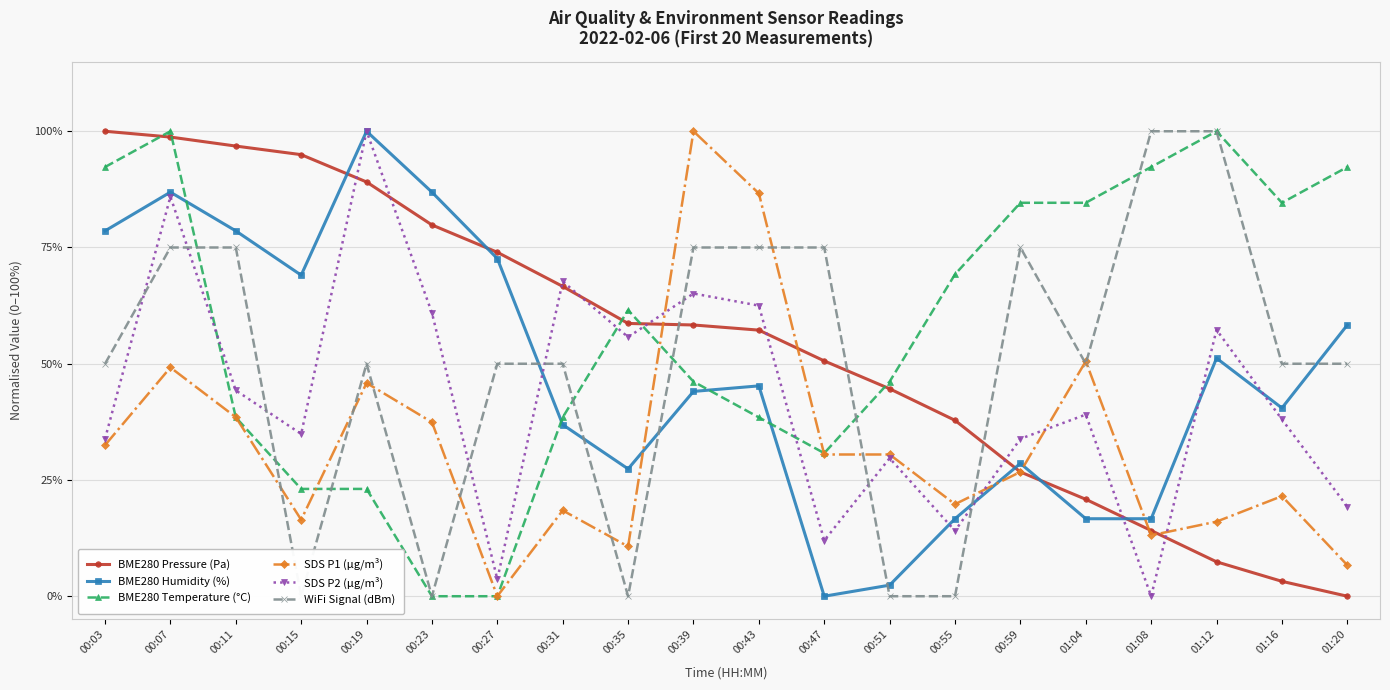

How many intersections are there between BME280 Humidity (%) and WiFi Signal (dBm)?

6